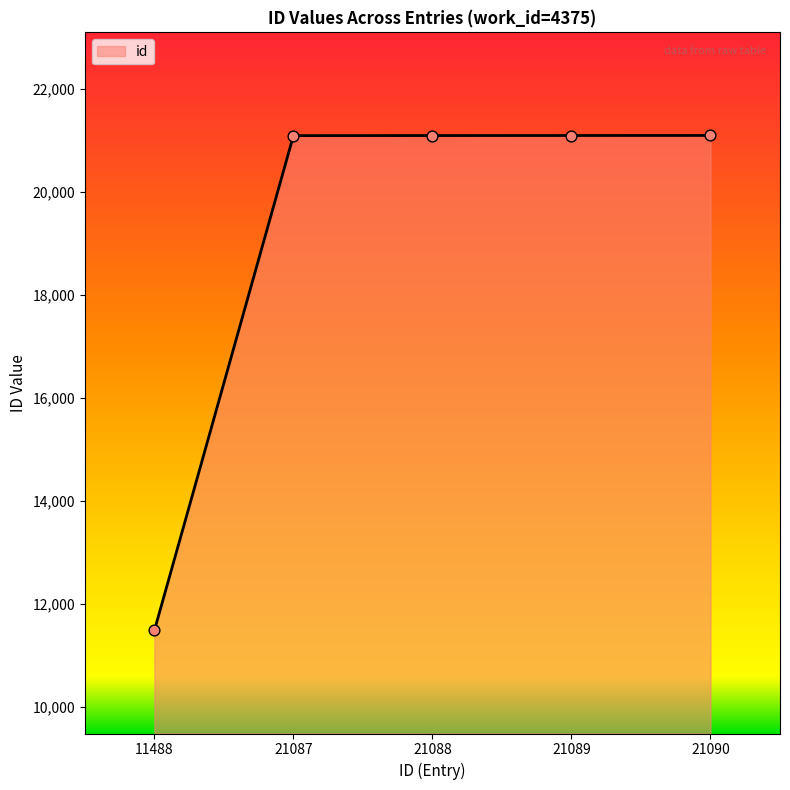

What is the change in value from 21087 to 21088?

+1